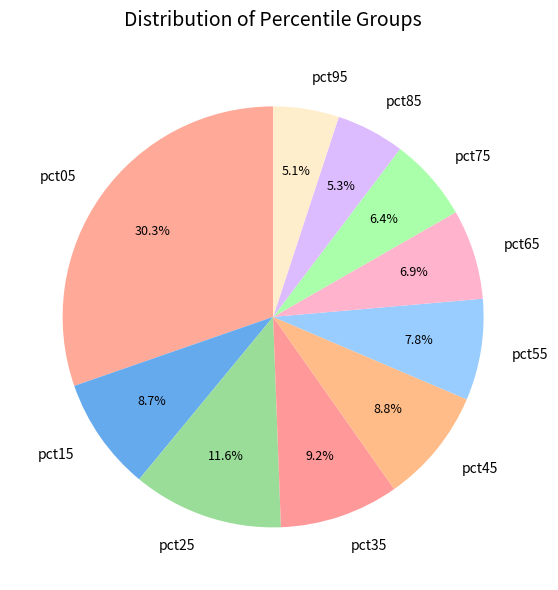

To the nearest percent, what percentage of the pie is pct15?

9%